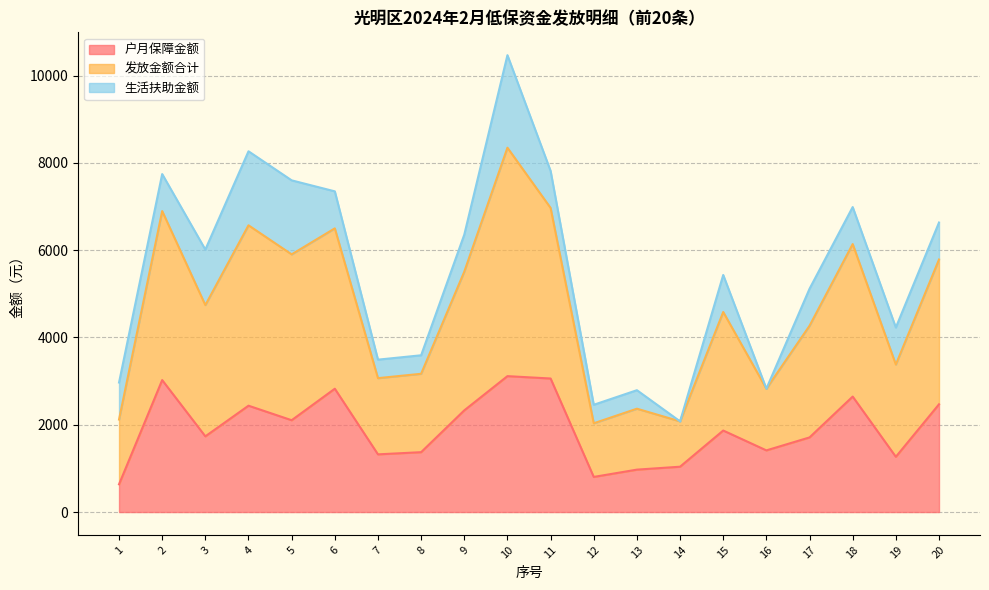

What is the spread (max minus min) of values at 6?

4522